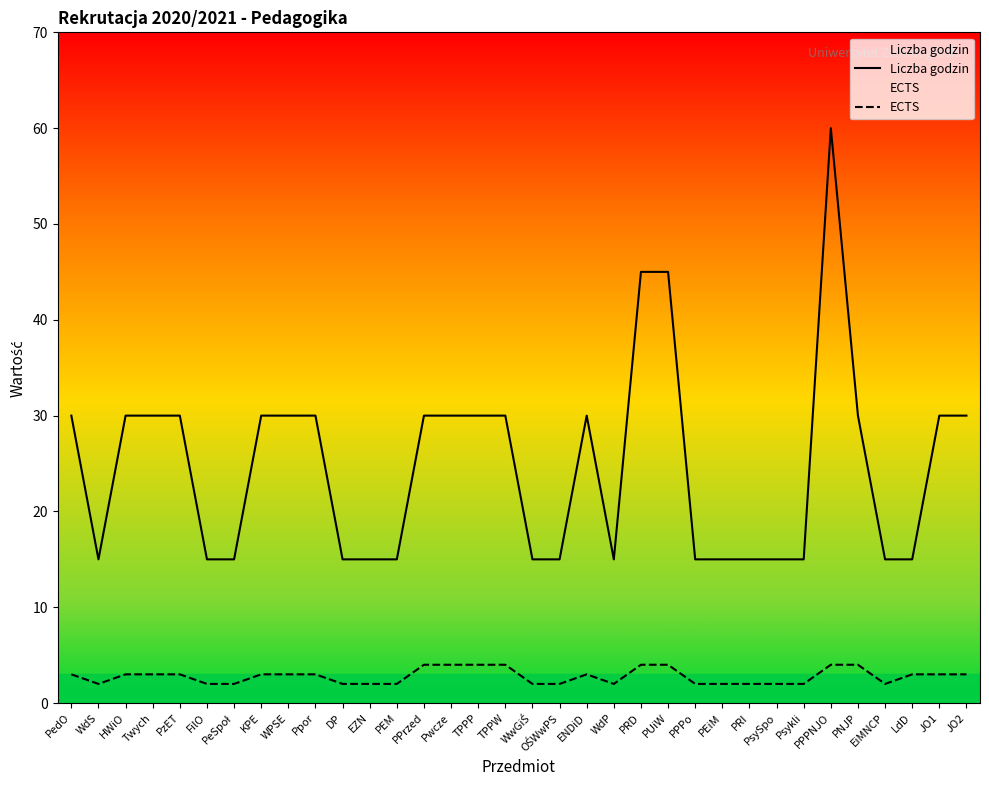

Which has a higher value, HWiO or PPPo?

HWiO